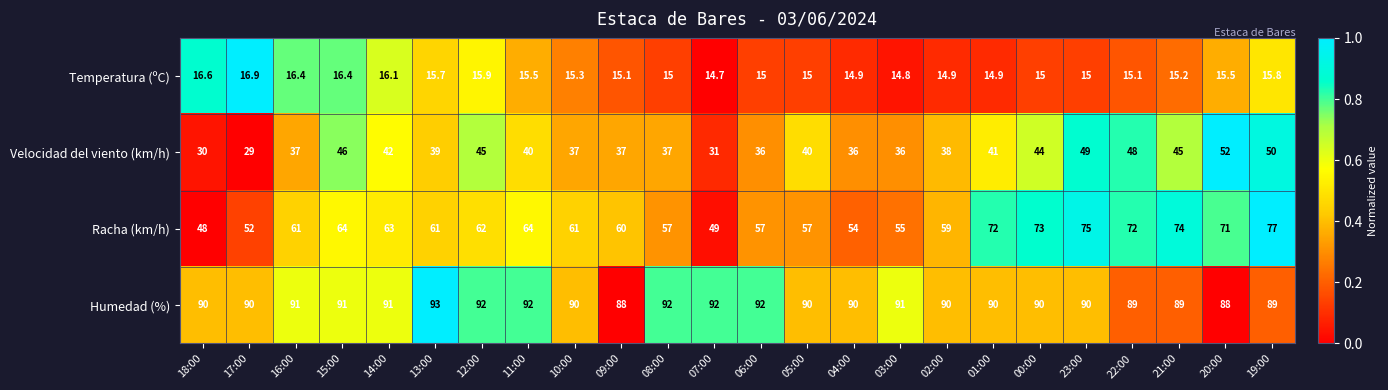

At which category is the sum across all series the highest?

19:00